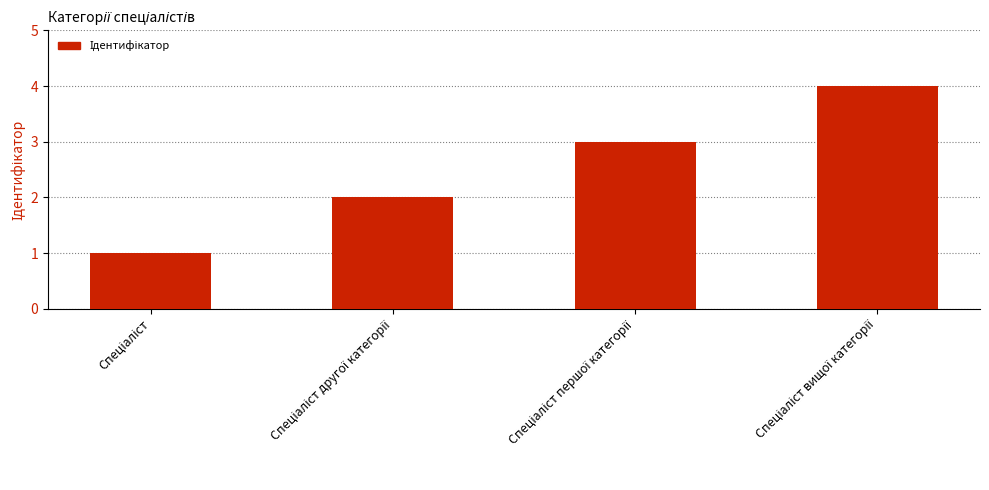

Reading left to right, transcribe all the data shown in this chart.

1	2	3	4